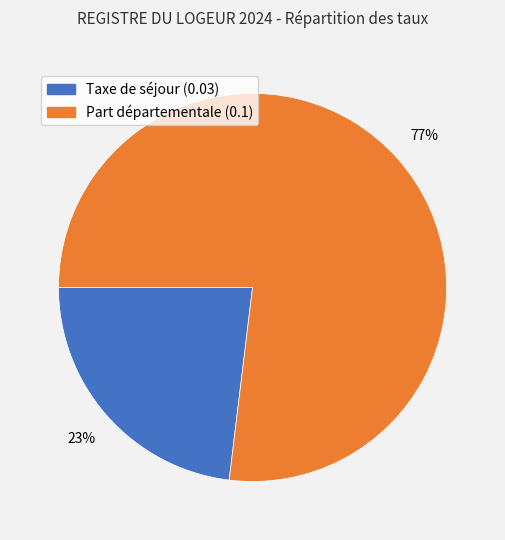

Rank the categories by value from lowest to highest.

Taxe de séjour (0.03), Part départementale (0.1)